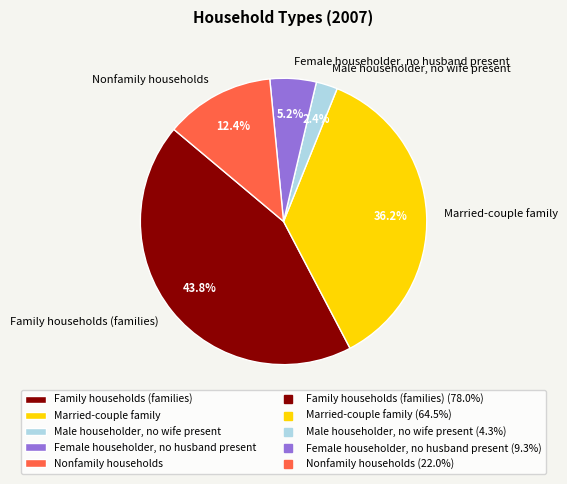

To the nearest percent, what is the average slice percentage?

20%